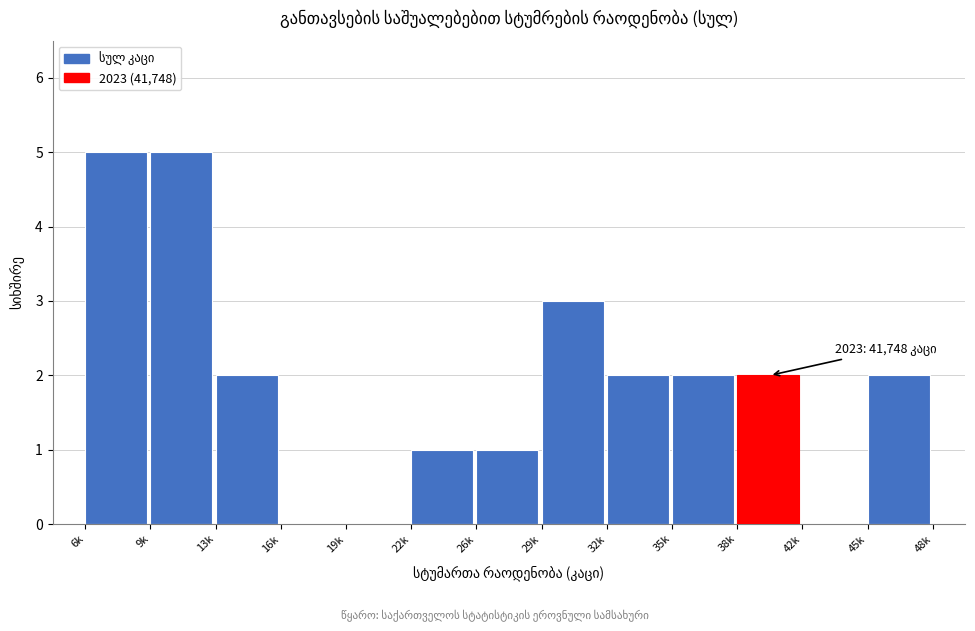

Reading left to right, extract all data points from this chart.

6k=5	9k=5	13k=2	16k=0	19k=0	22k=1	26k=1	29k=3	32k=2	35k=2	38k=2	42k=0	45k=2